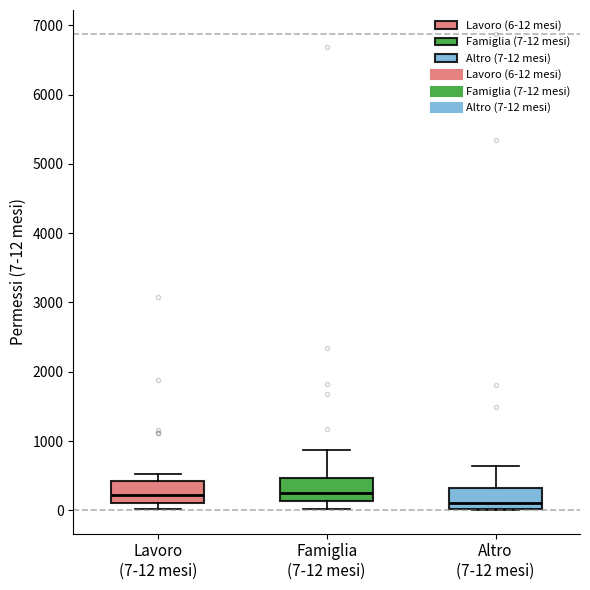

Reading left to right, transcribe this box plot: for each box, give where its median line is, the range the box spans, and where its two whiskers end, as read against the y-axis. The values are not printed on the chart, so give them approximately, as read against the axis.

Lavoro (7-12 mesi): median 200, box 100 to 400, whiskers 0 to 500
Famiglia (7-12 mesi): median 300, box 100 to 500, whiskers 0 to 900
Altro (7-12 mesi): median 100, box 0 to 300, whiskers 0 to 600